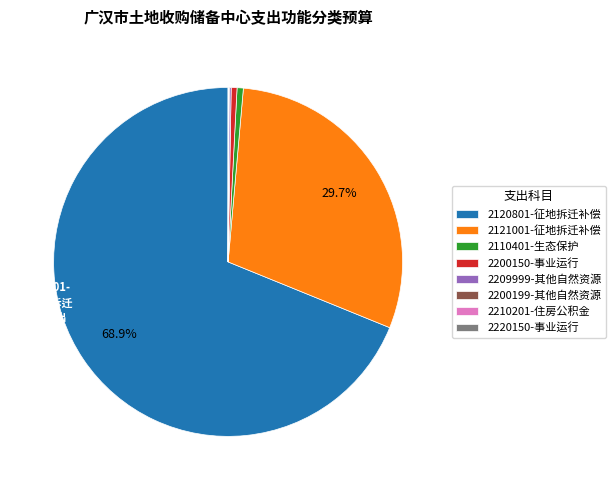

Which category has the biggest portion of the pie?

2120801-征地拆迁补偿